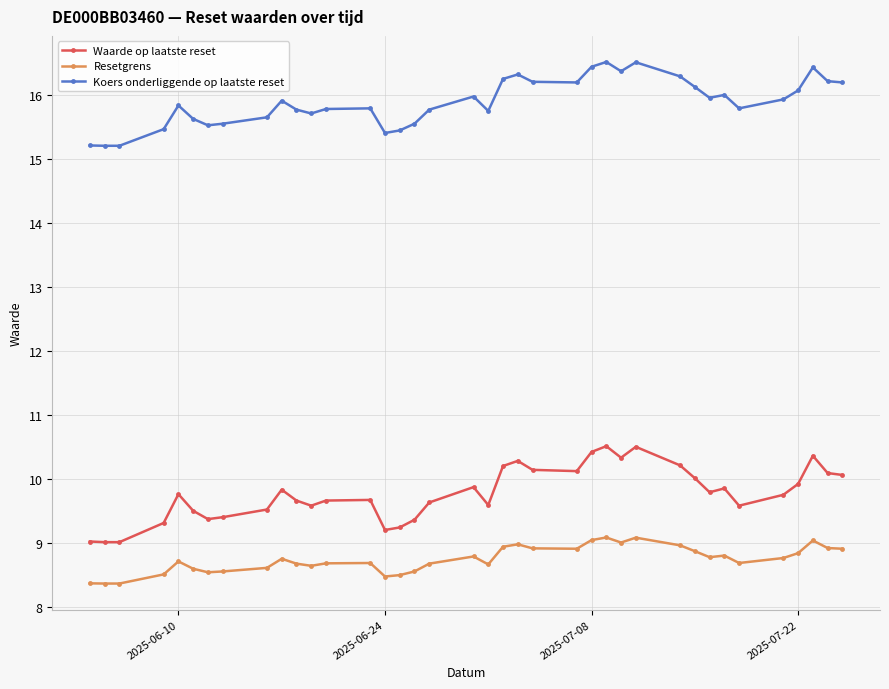

In Waarde op laatste reset, how many points are higher than both neighbors (excluding endpoints)?

9